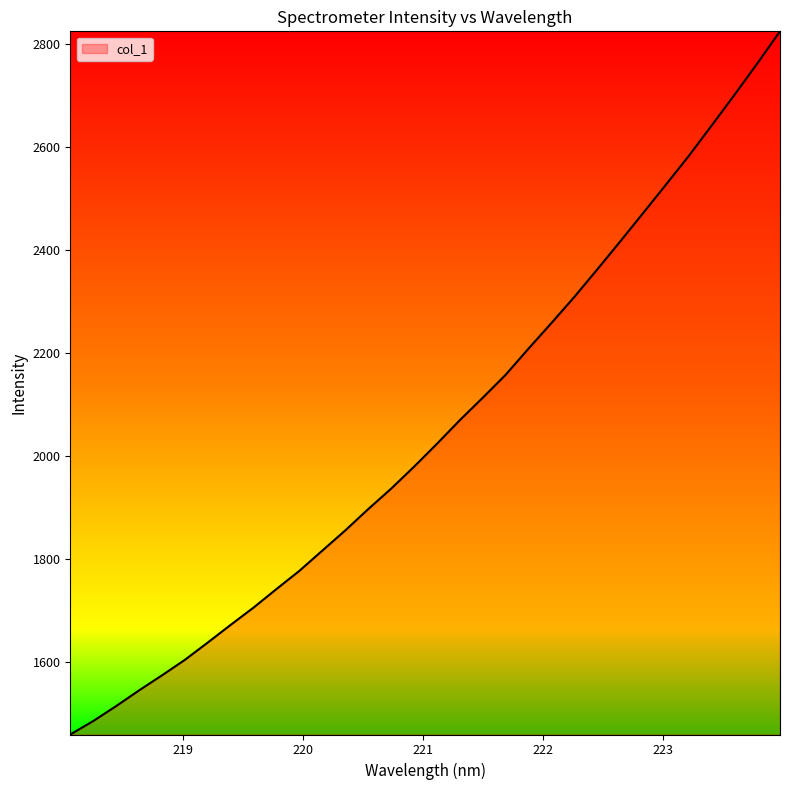

What is the smallest value displayed?

1459.2